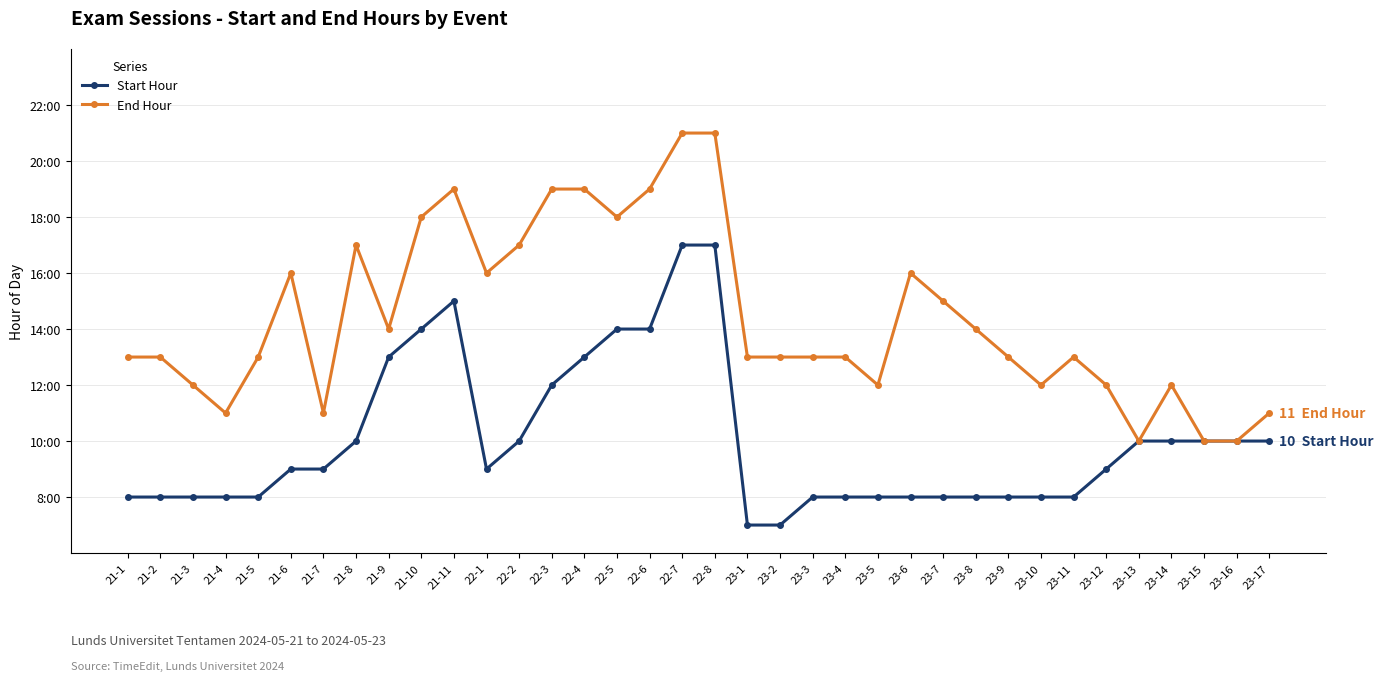

True or false: Start Hour has a value of 13 at 21-6.

False